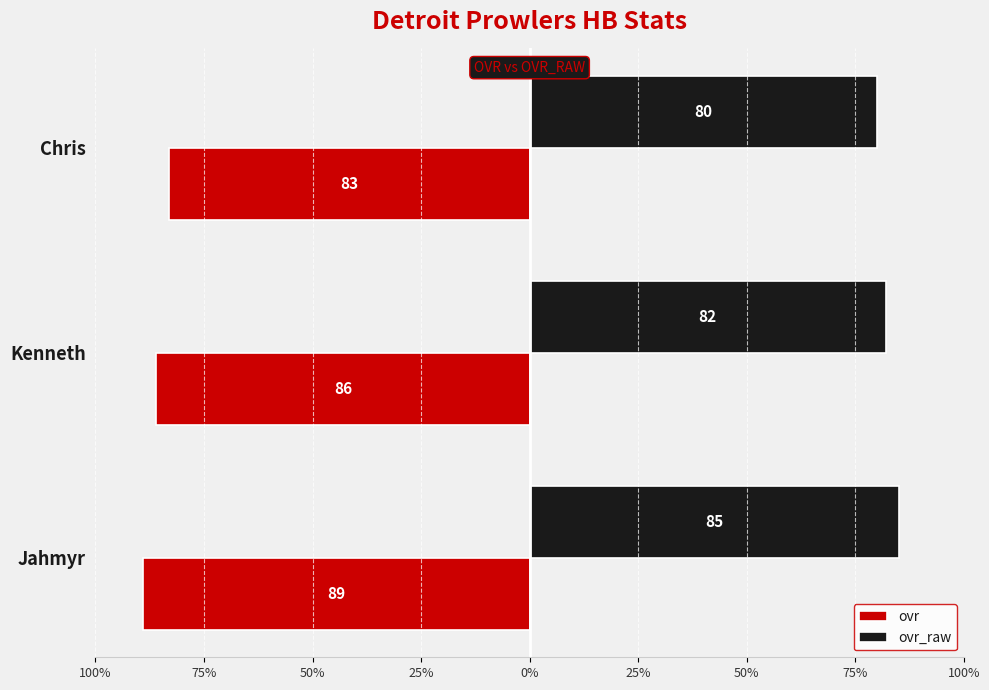

What are all the series names shown in the legend?

ovr, ovr_raw